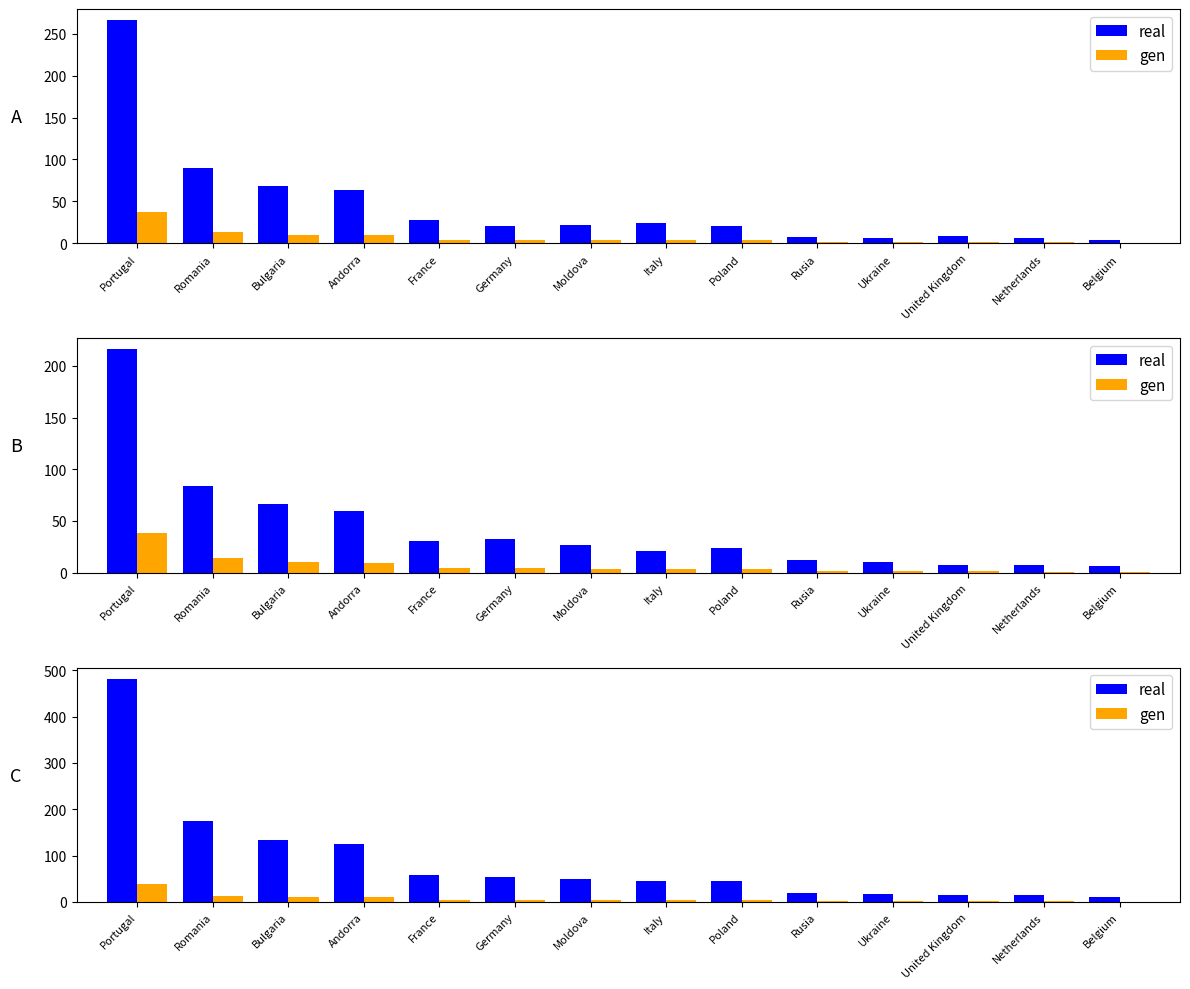

Which series changed the most between France and Moldova?

real